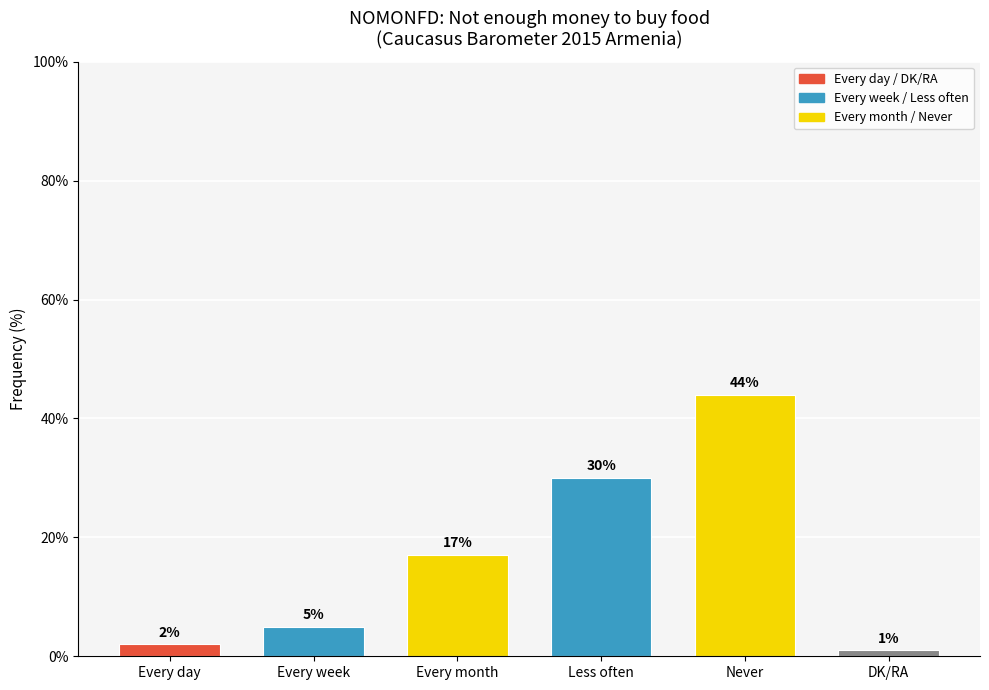

What is the approximate value at Never, to the nearest 5?

45